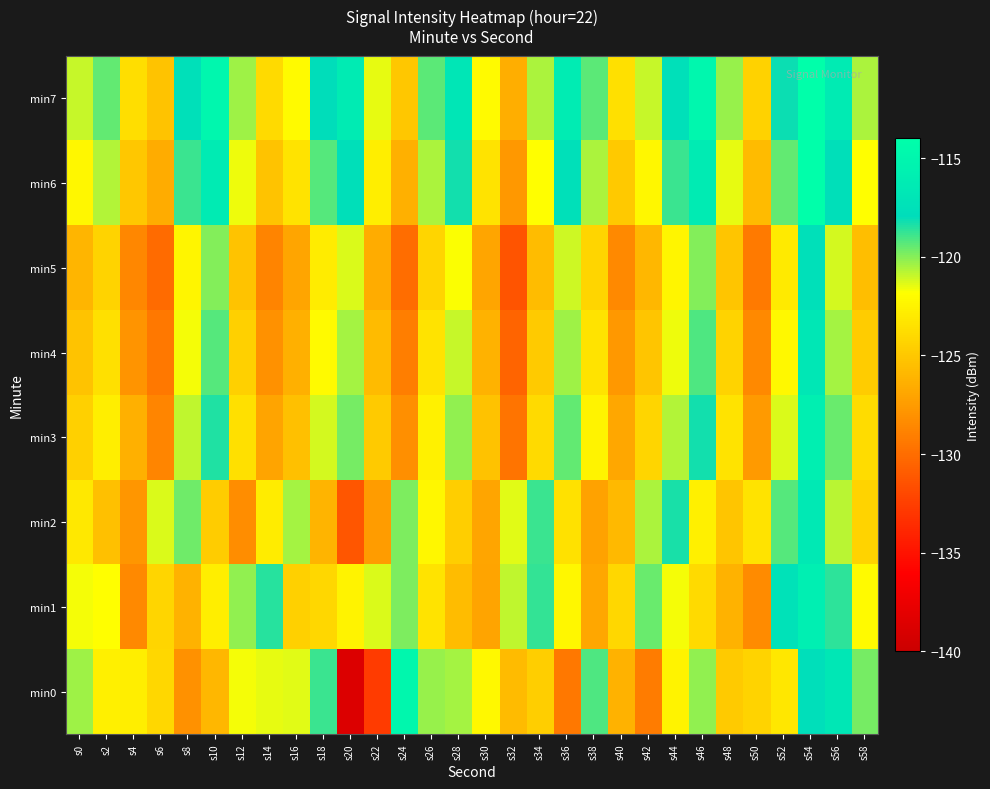

At which category is the sum across all series the highest?

s54